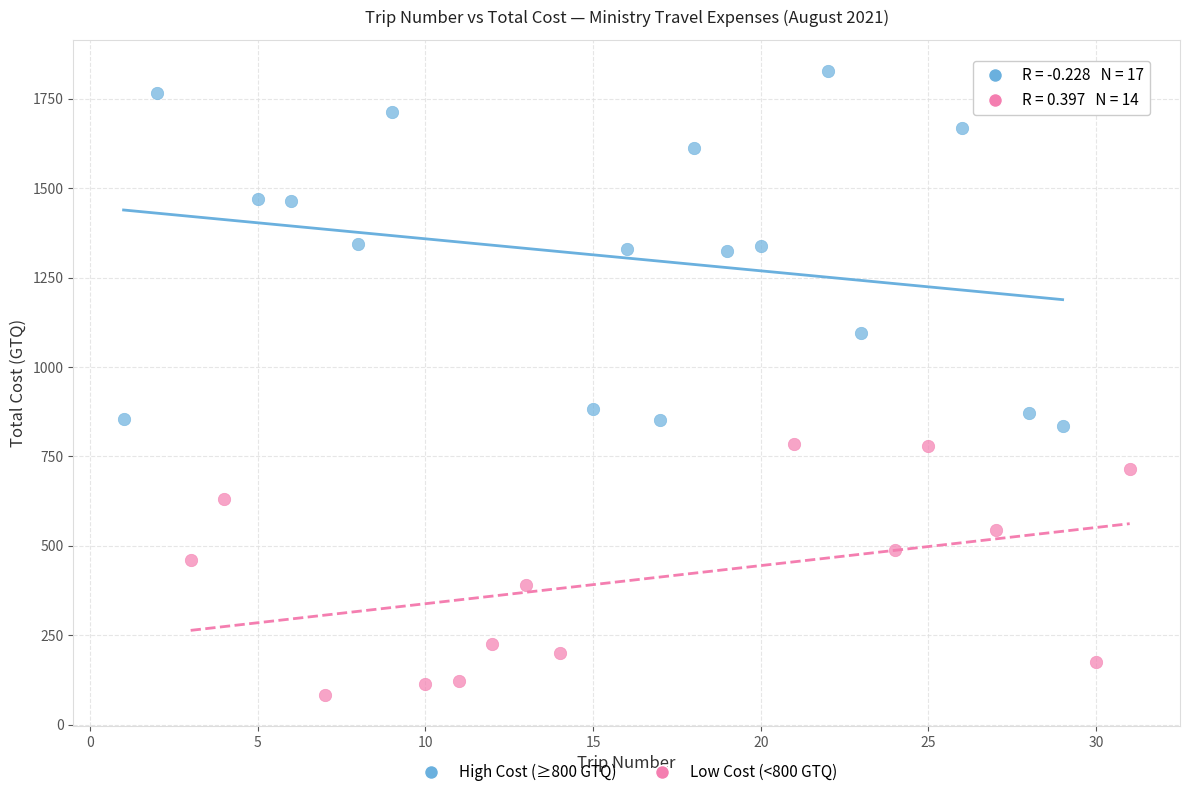

Which series has the widest spread of Y values?

High Cost (≥800 GTQ)